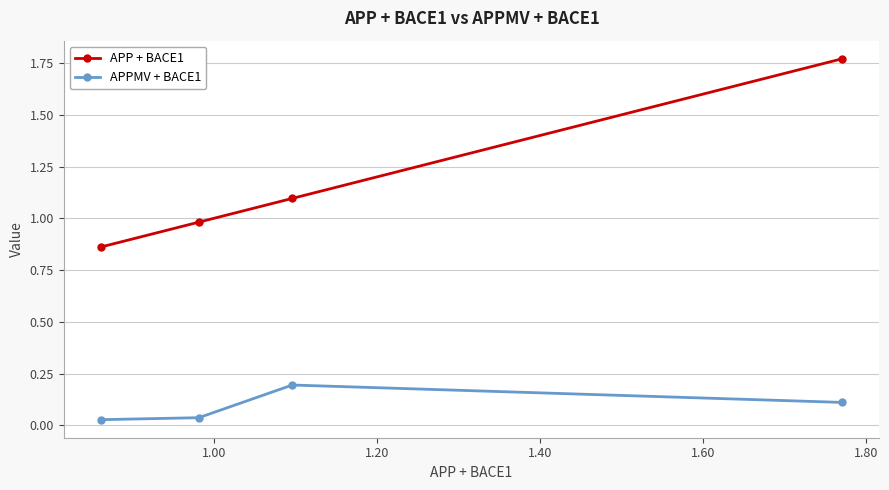

Rank the series by their average value, from highest to lowest.

APP + BACE1, APPMV + BACE1